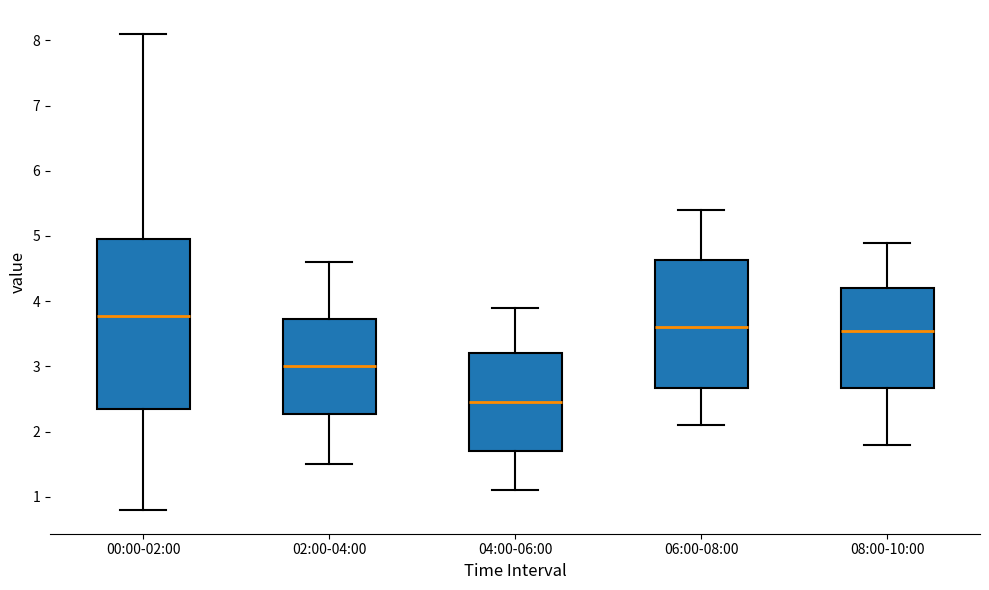

Which box is the tallest, from its lower edge to its upper edge?

00:00-02:00